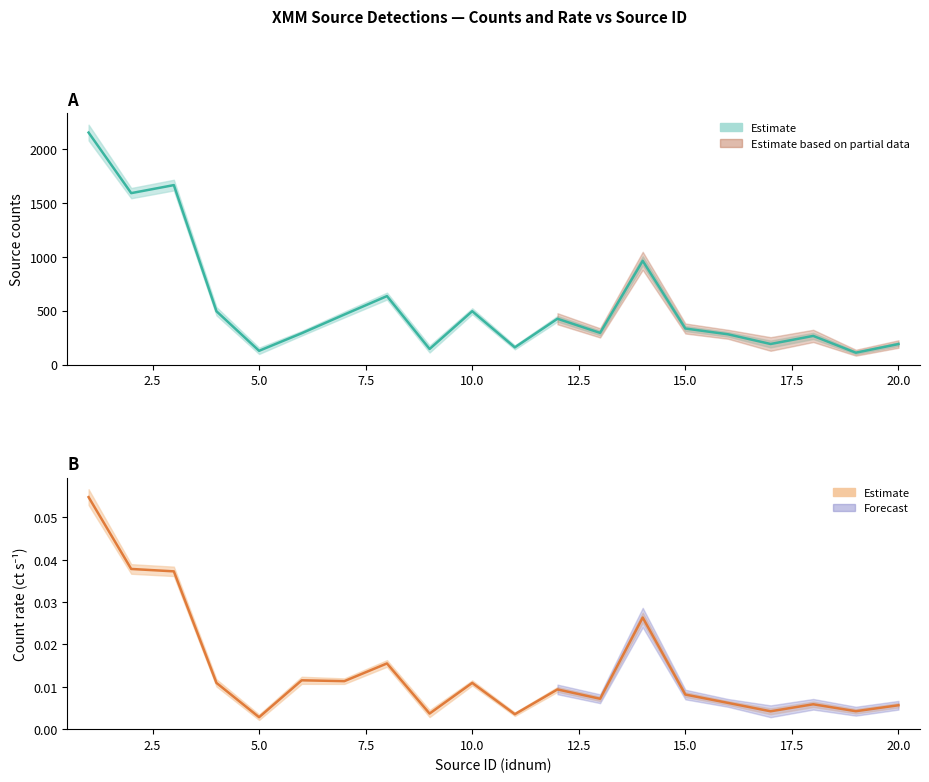

True or false: Counts (centre) and Rate (centre) intersect in this chart.

False